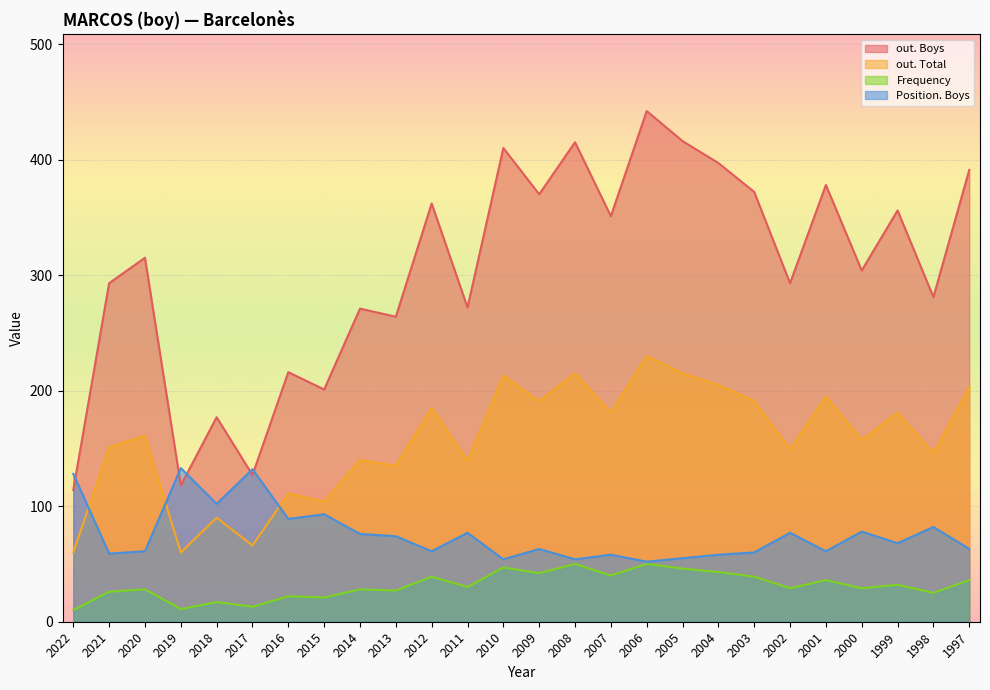

At which category is the sum across all series the highest?

2006